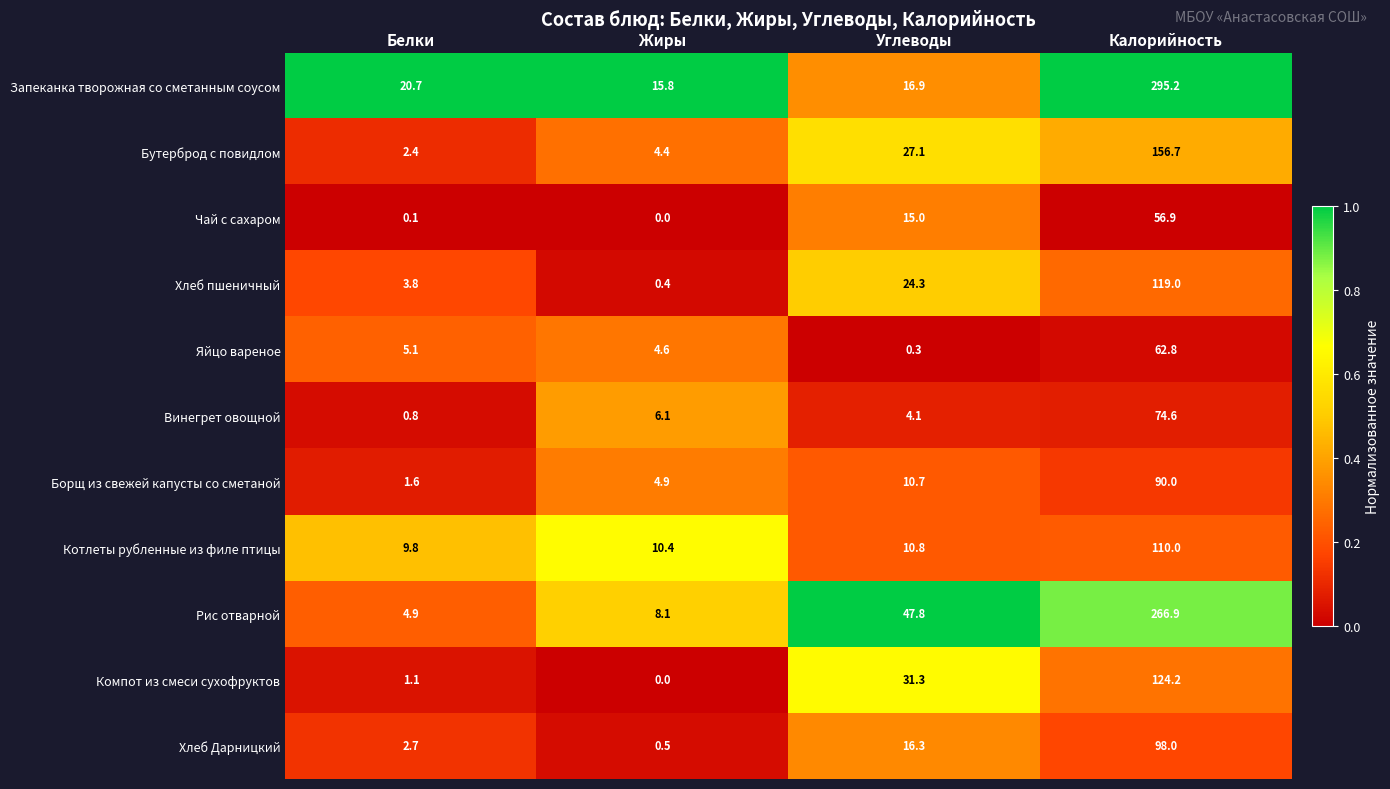

At Углеводы, list the series in order from smallest to largest.

Яйцо вареное, Винегрет овощной, Борщ из свежей капусты со сметаной, Котлеты рубленные из филе птицы, Чай с сахаром, Хлеб Дарницкий, Запеканка творожная со сметанным соусом, Хлеб пшеничный, Бутерброд с повидлом, Компот из смеси сухофруктов, Рис отварной